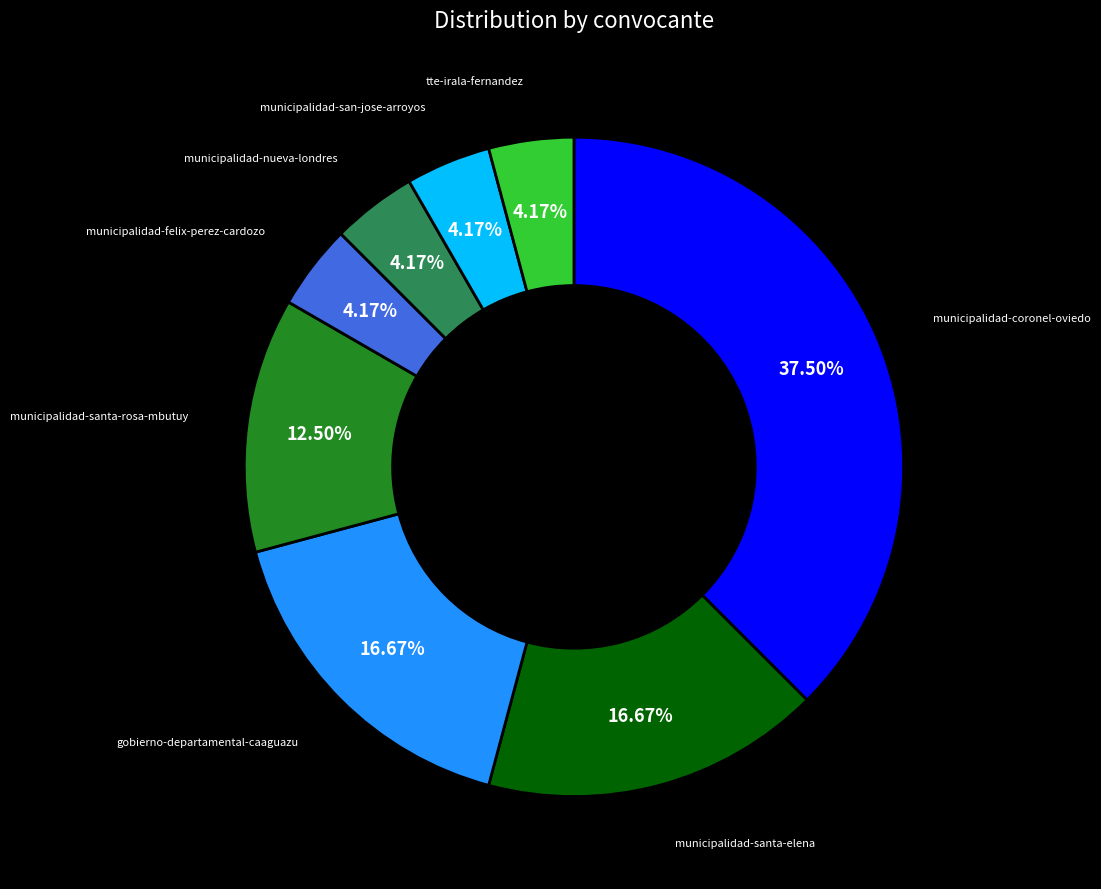

Count the number of slices in the pie.

8